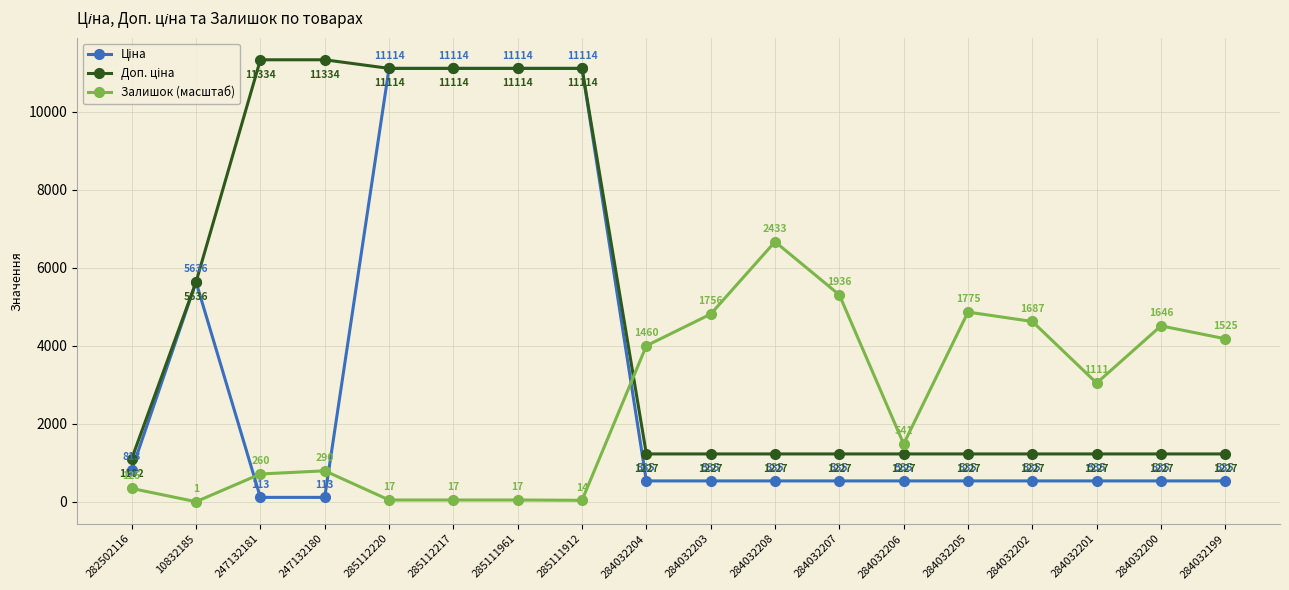

Which category has the lowest value across all series?

10832185